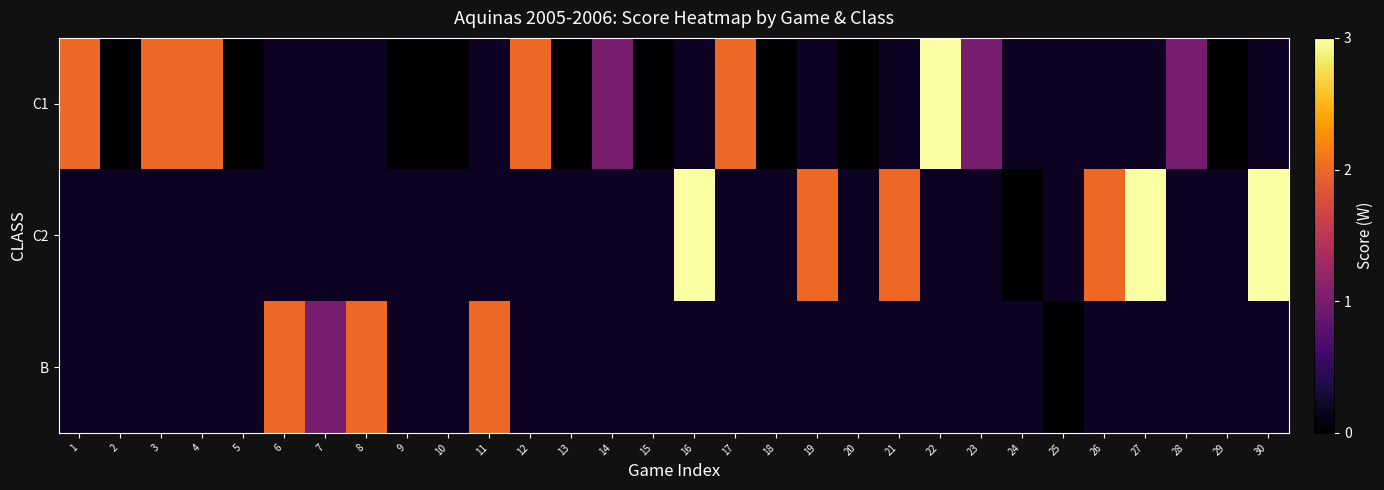

At which category is the sum across all series the highest?

16